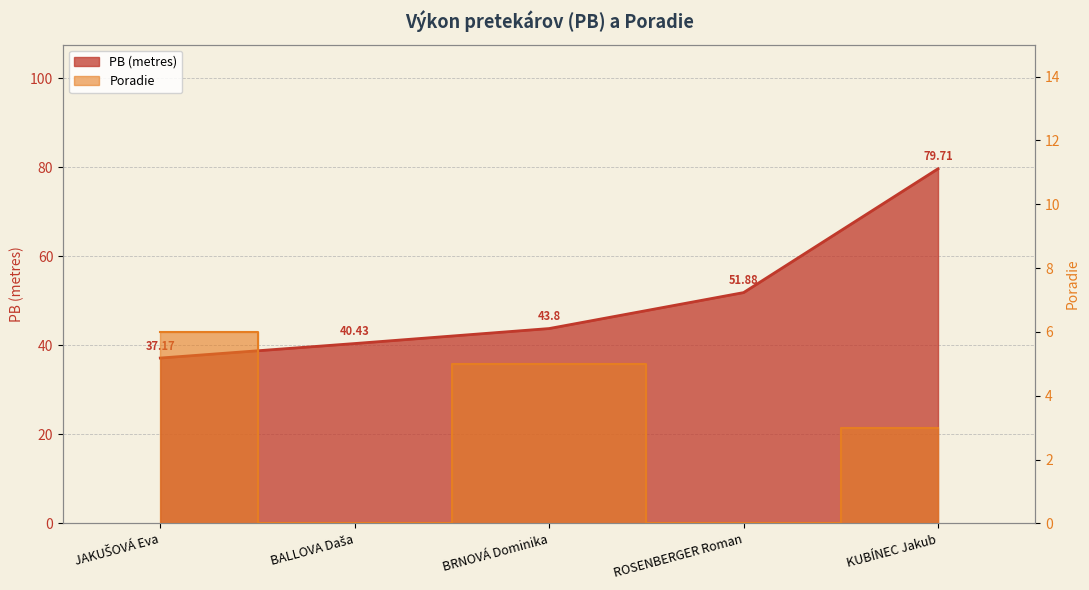

What is the total value across all series at KUBÍNEC Jakub?

82.7